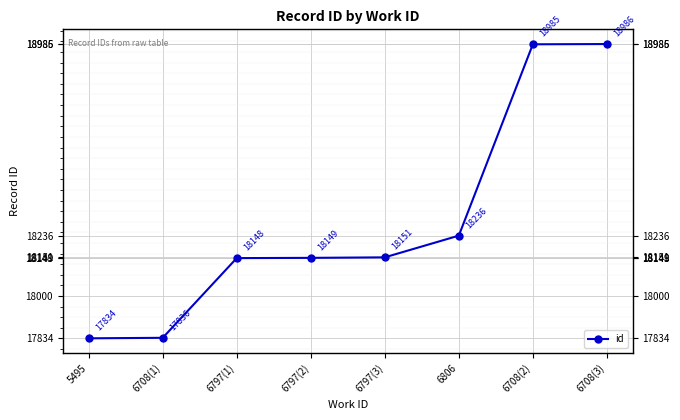

Reading right to left, extract all data points from this chart.

6708(3)=18986	6708(2)=18985	6806=18236	6797(3)=18151	6797(2)=18149	6797(1)=18148	6708(1)=17836	5495=17834